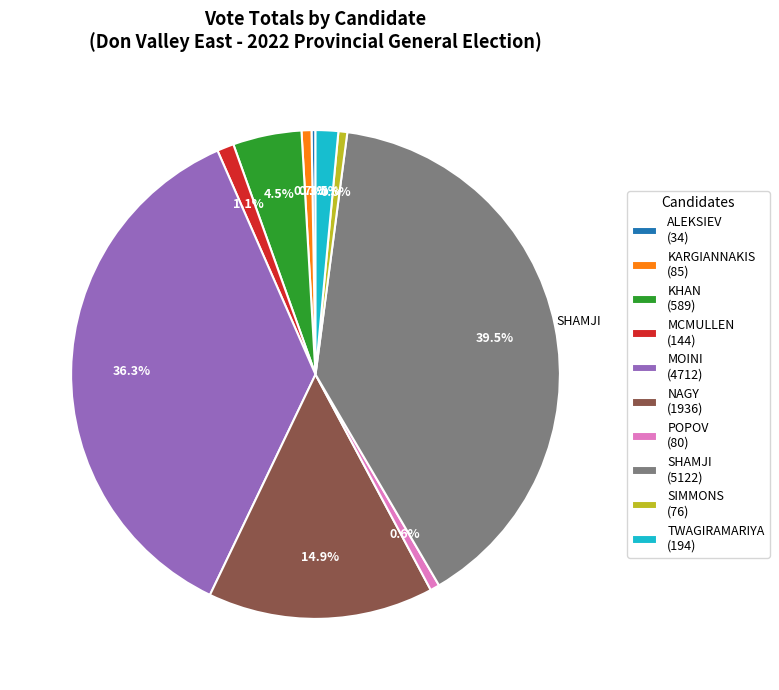

Combined, what portion of the pie is KARGIANNAKIS (85) and TWAGIRAMARIYA (194)?

2.2%